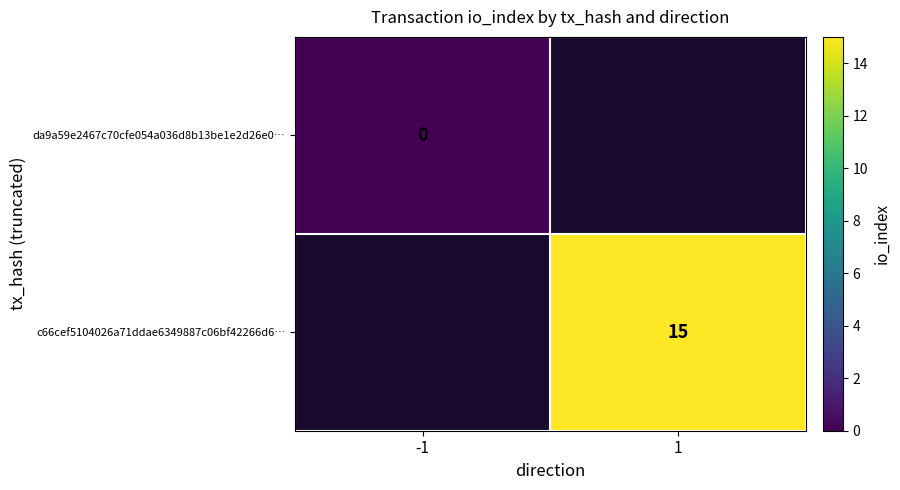

Is it true that c66cef5104026a71ddae6349887c06bf42266d6… equals 15 at 1?

True